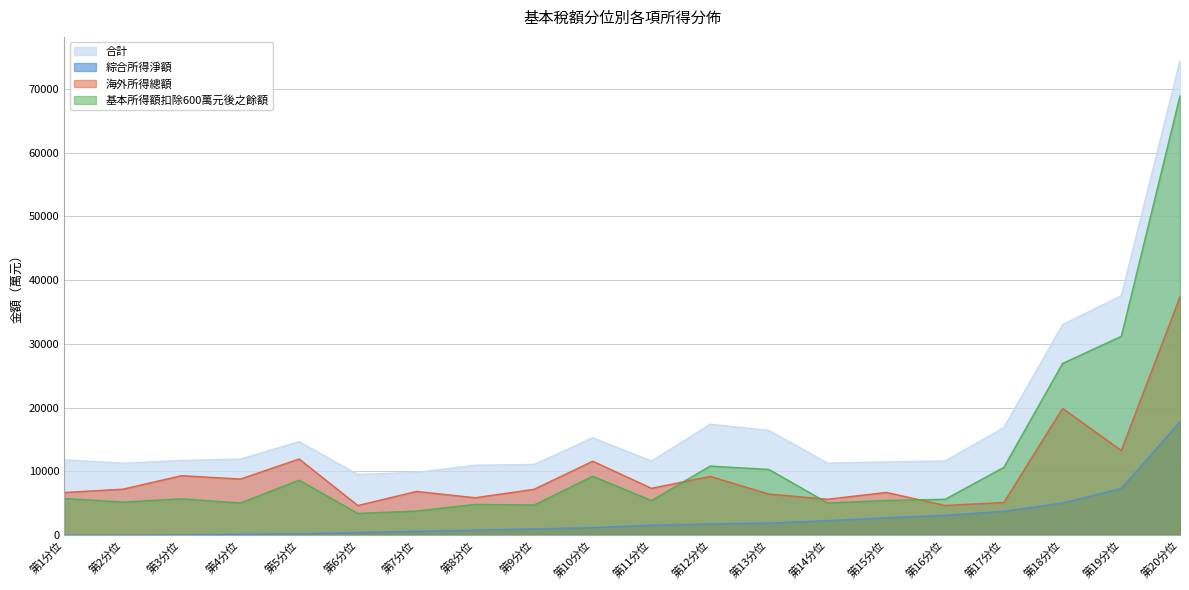

What is the label of the 10th point from the left?

第10分位